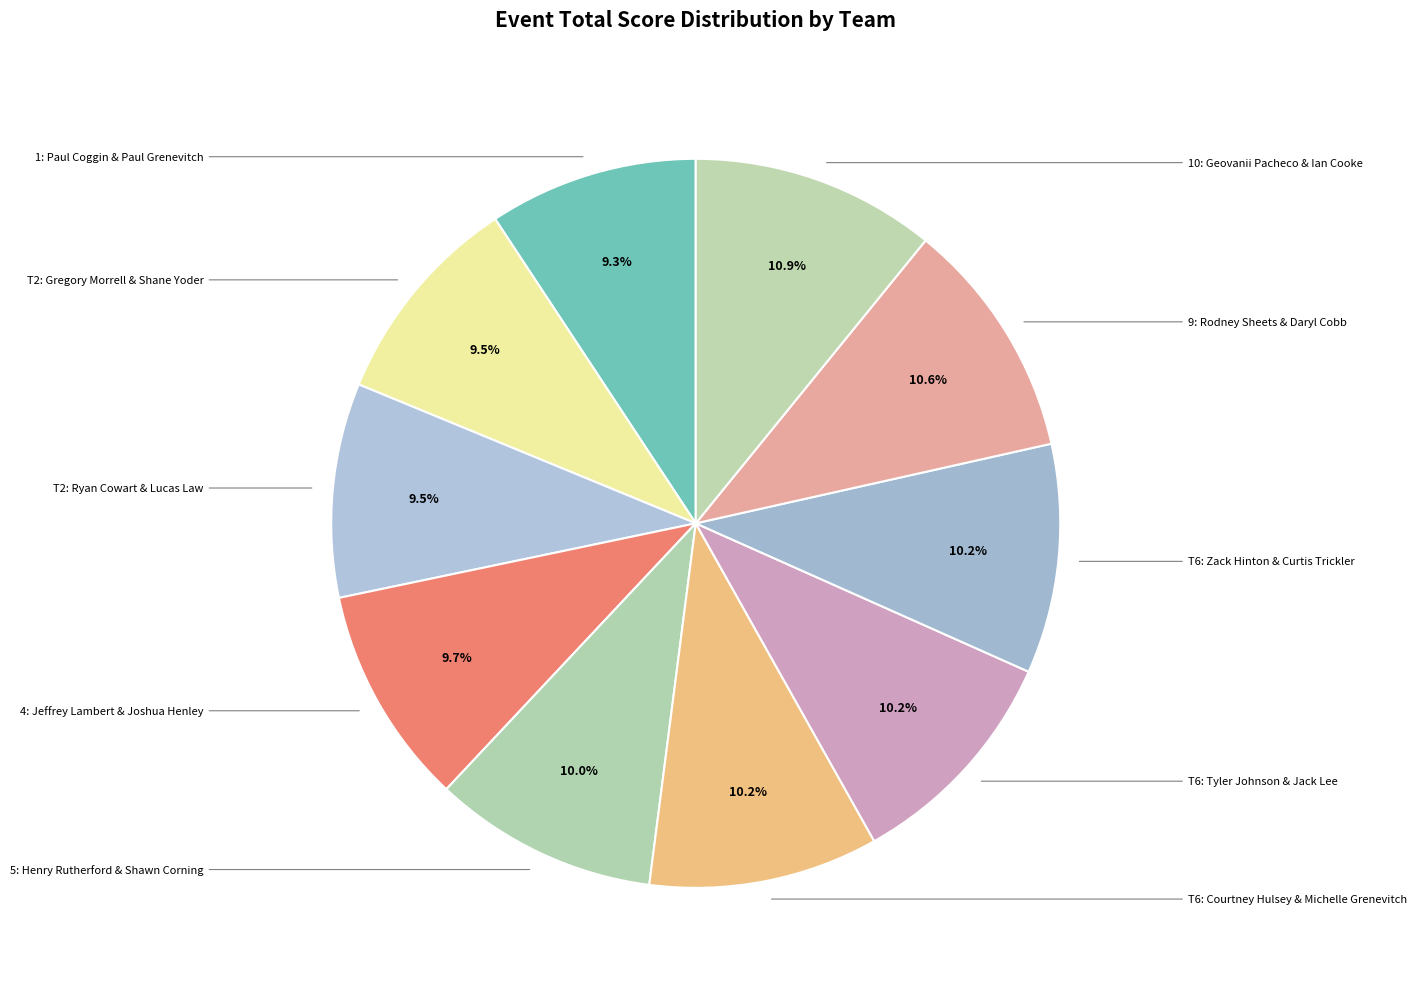

To the nearest percent, what is the difference between the largest and smallest slice percentages?

2%